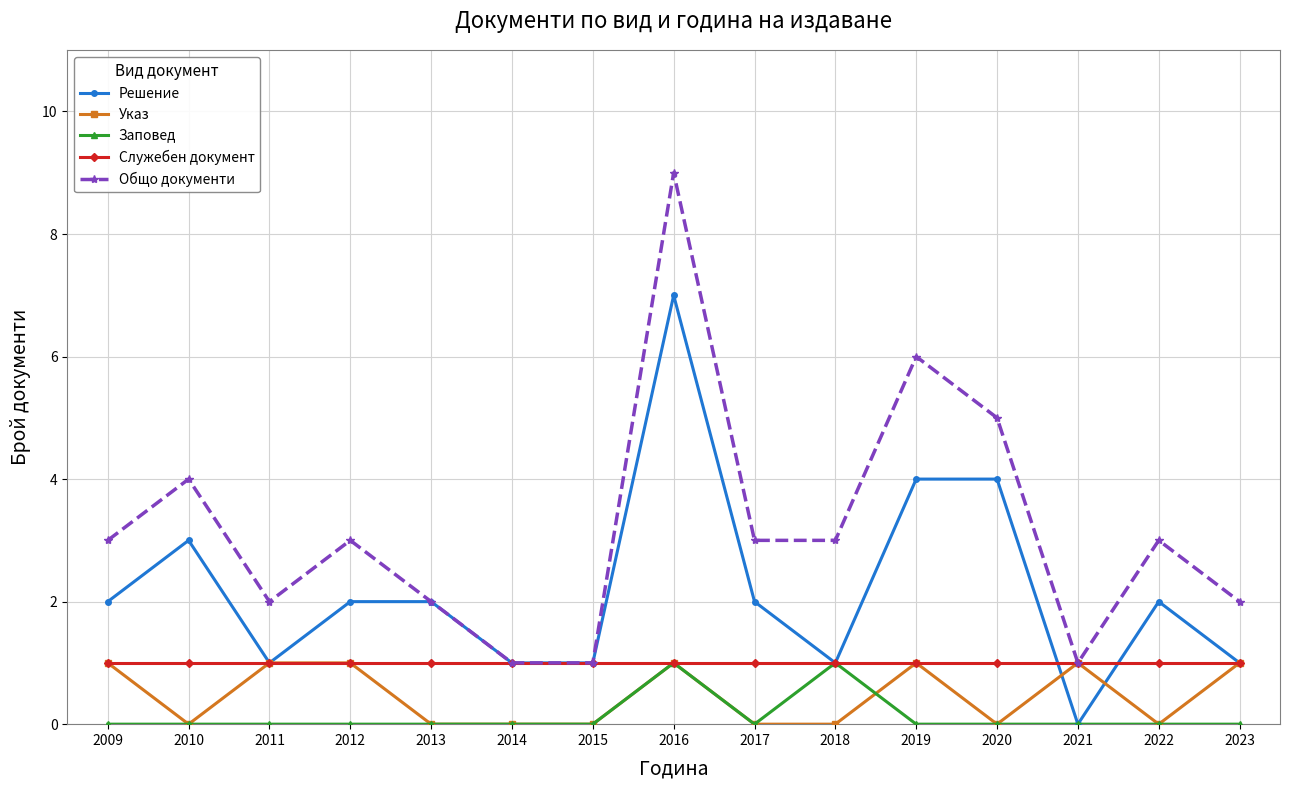

Which series has the largest range (max minus min)?

Общо документи